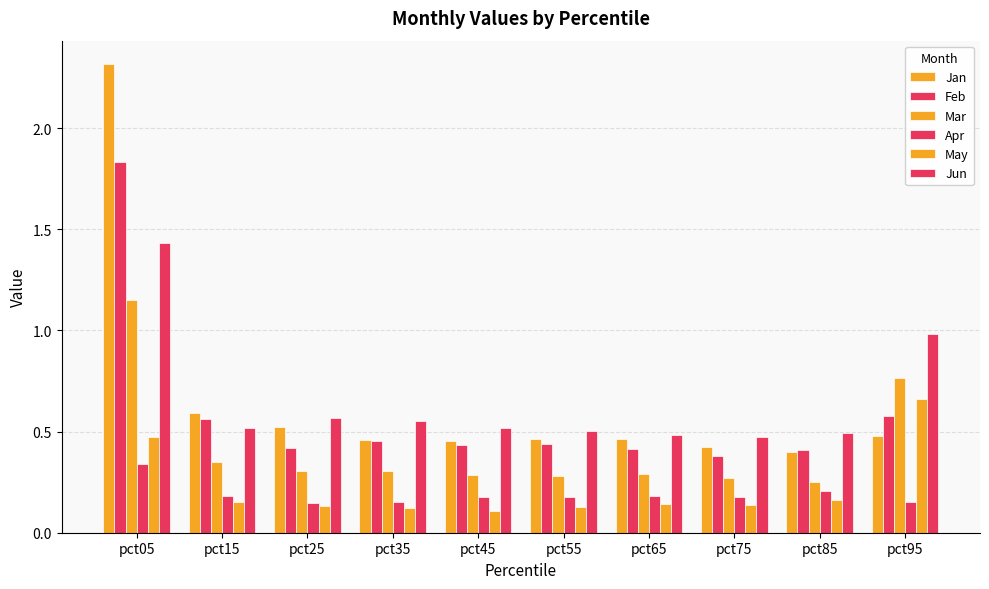

What is the average value of the Jan series?

0.7